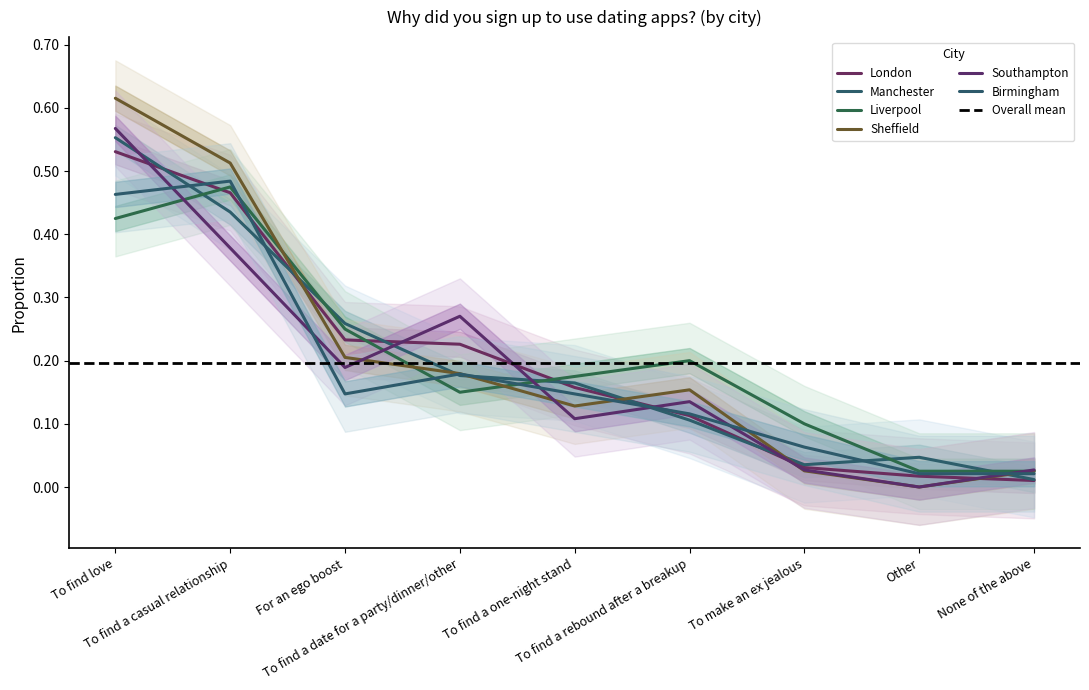

At which category is the sum across all series the highest?

To find love